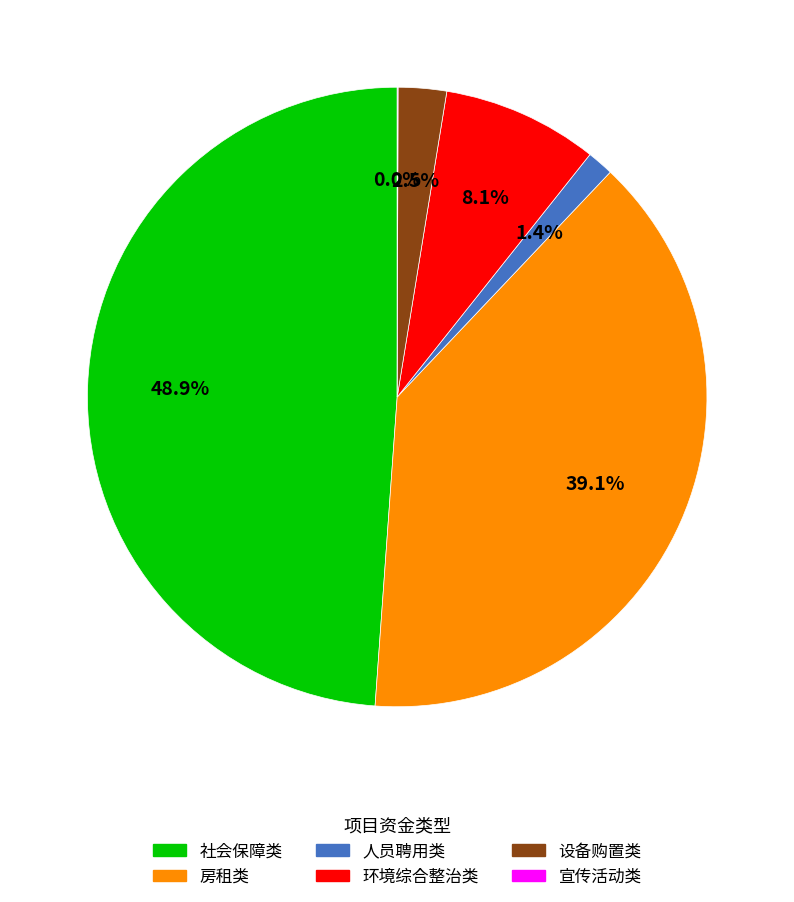

To the nearest percent, what is the difference between the largest and smallest slice percentages?

49%